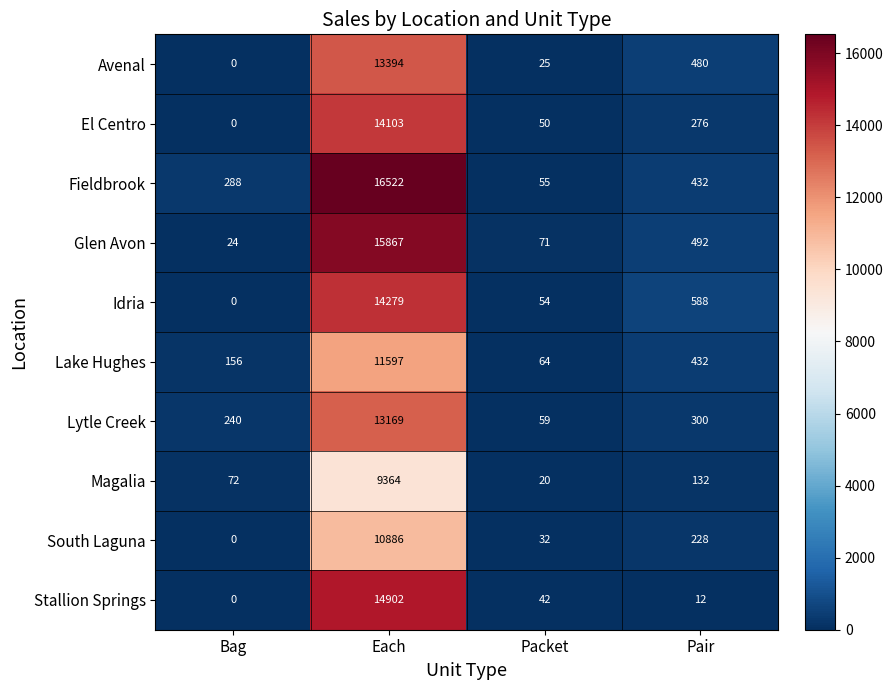

How many distinct data groups are displayed?

10